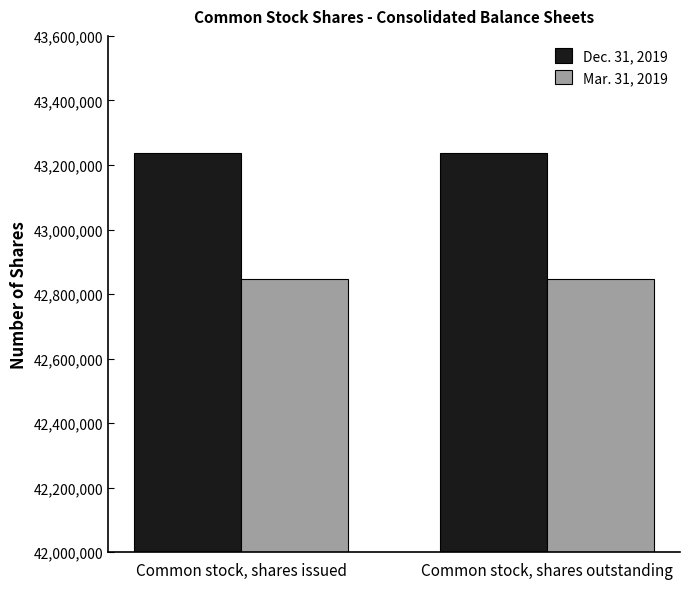

What are all the series names shown in the legend?

Dec. 31, 2019, Mar. 31, 2019